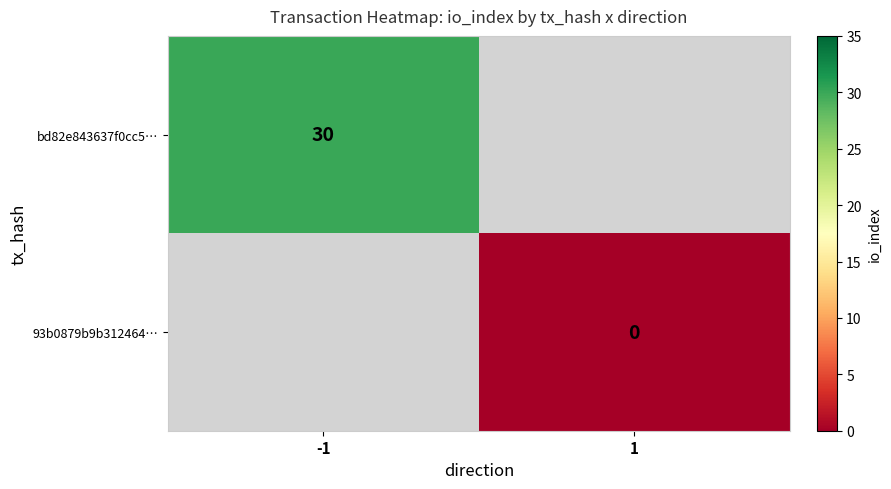

What is the maximum value shown in the chart?

30.0